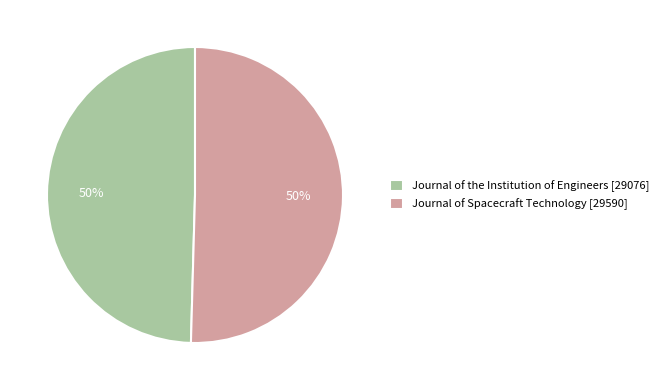

To the nearest percent, what is the combined percentage of Journal of the Institution of Engineers [29076] and Journal of Spacecraft Technology [29590]?

100%